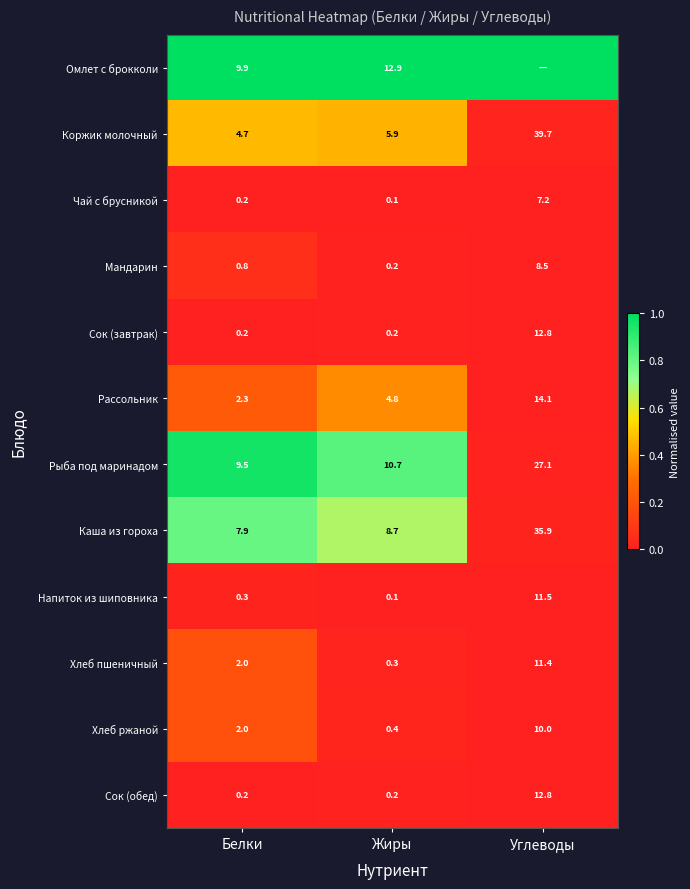

How many categories are shown in the chart?

3